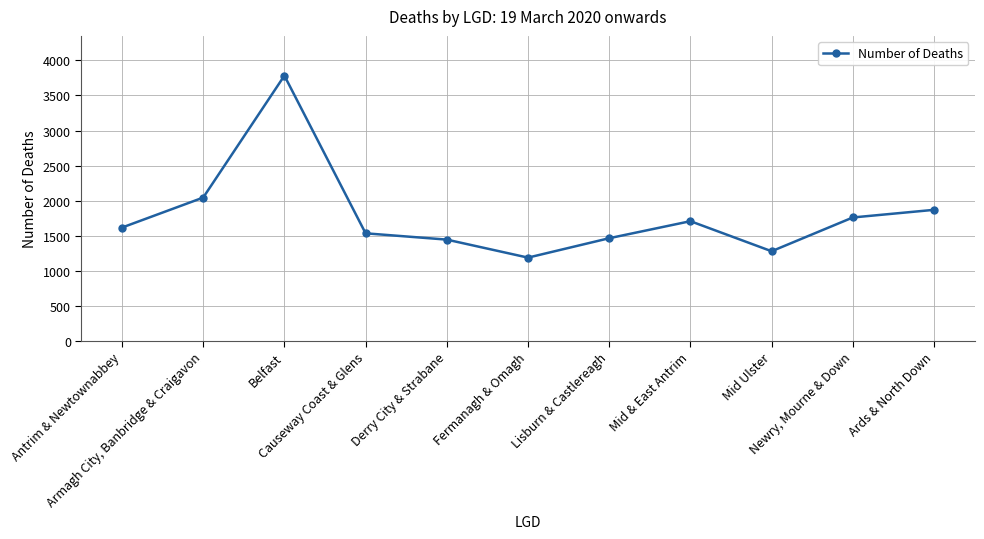

Which category has the lowest value across all series?

Fermanagh & Omagh